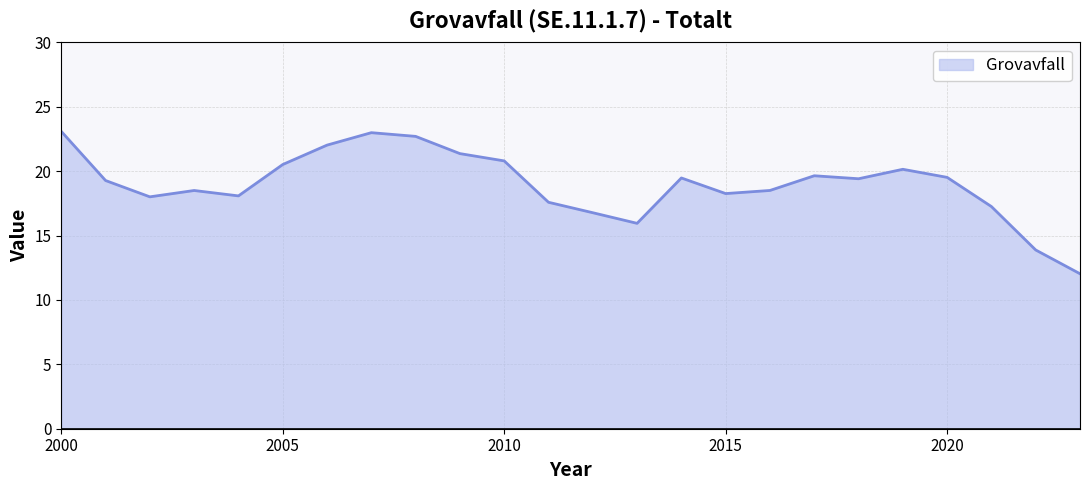

What is the smallest value displayed?

12.0